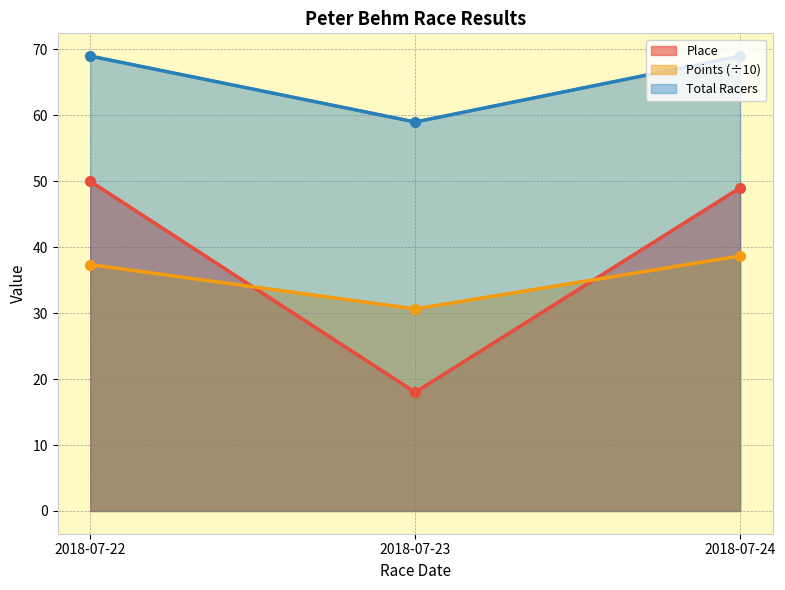

Does the chart display data point markers on the line(s)?

Yes